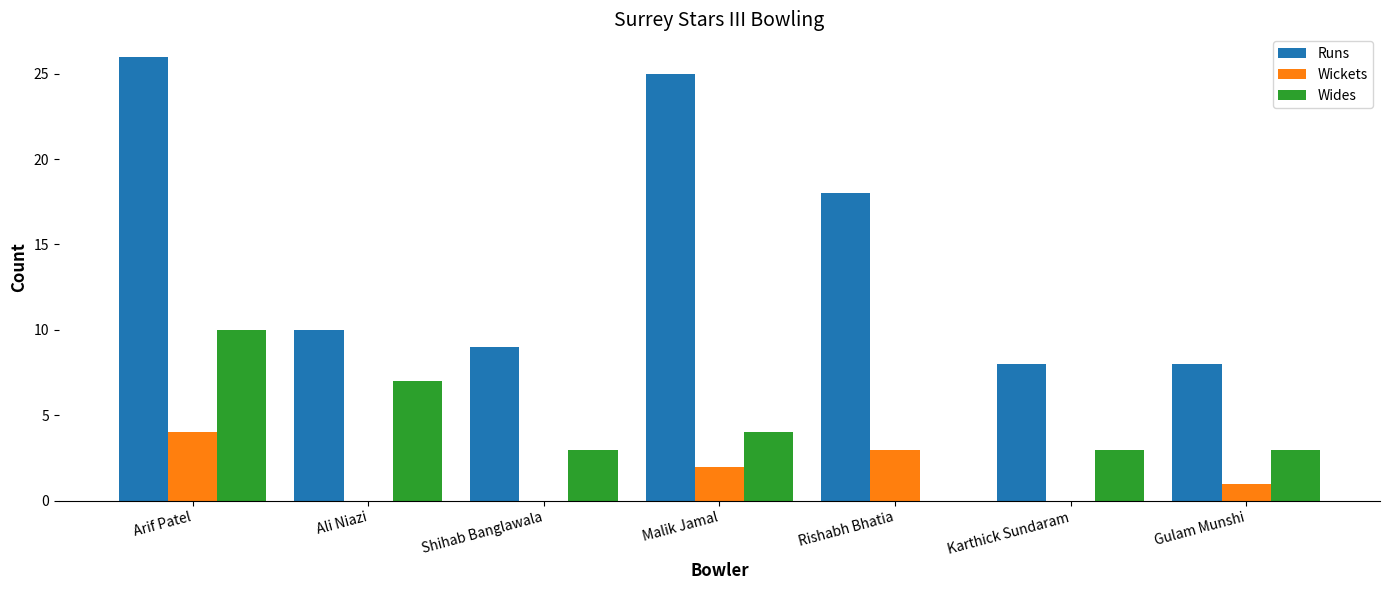

Which label corresponds to the largest value in the chart?

Arif Patel